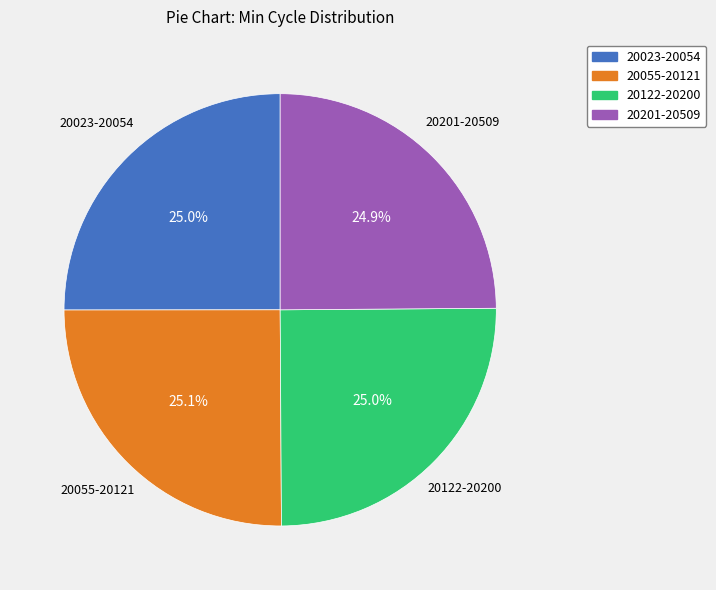

Does any single category account for the majority?

No